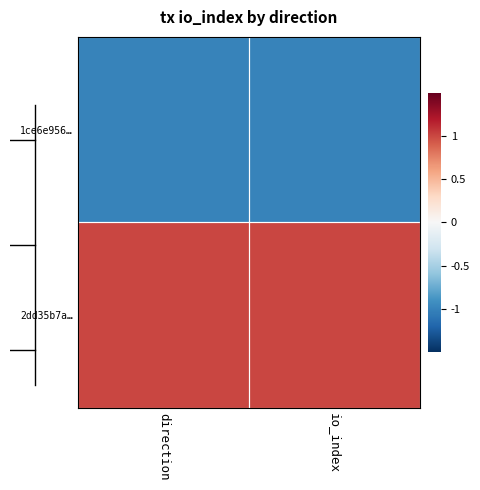

At how many categories does at least one series exceed 0?

2